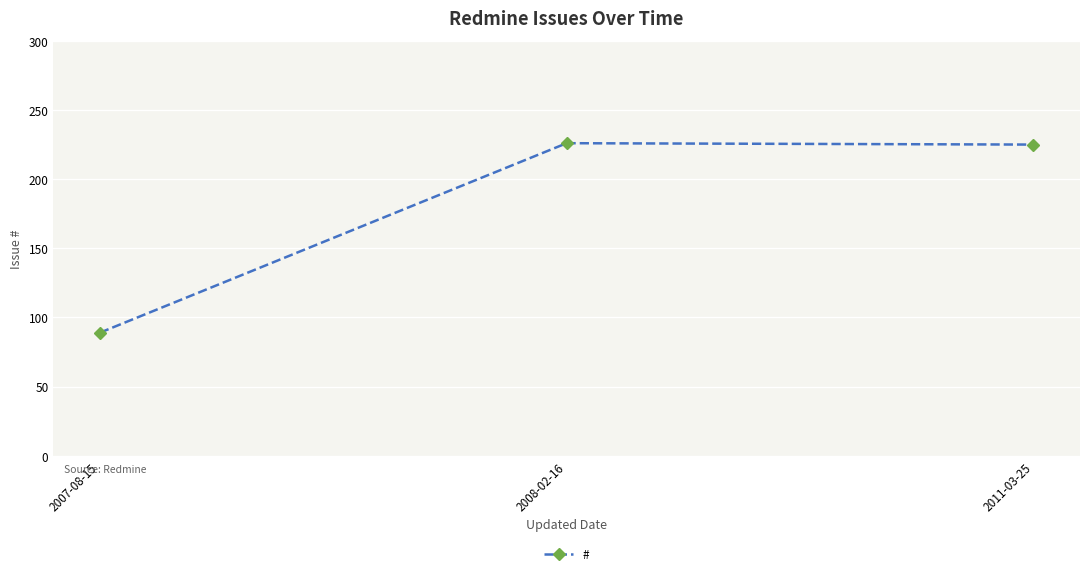

Count the number of categories in the chart.

3